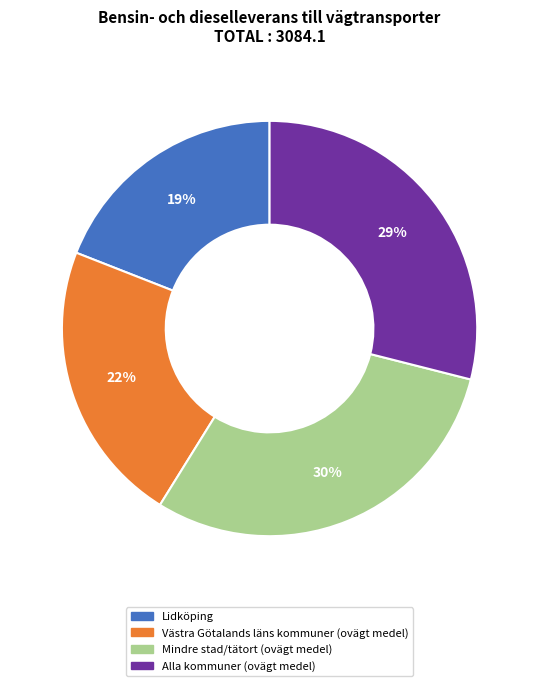

Does any single category account for the majority?

No